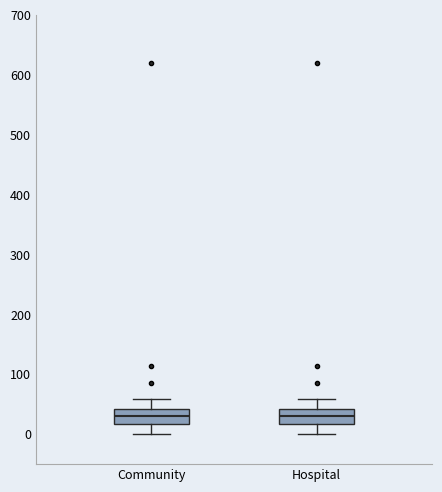

Reading left to right, read every box against the y-axis: the position of its median line, the range the box covers, and the ends of its whiskers. The values are not printed on the chart, so give them approximately, as read against the axis.

Community: median 30, box 20 to 40, whiskers 0 to 60
Hospital: median 30, box 20 to 40, whiskers 0 to 60